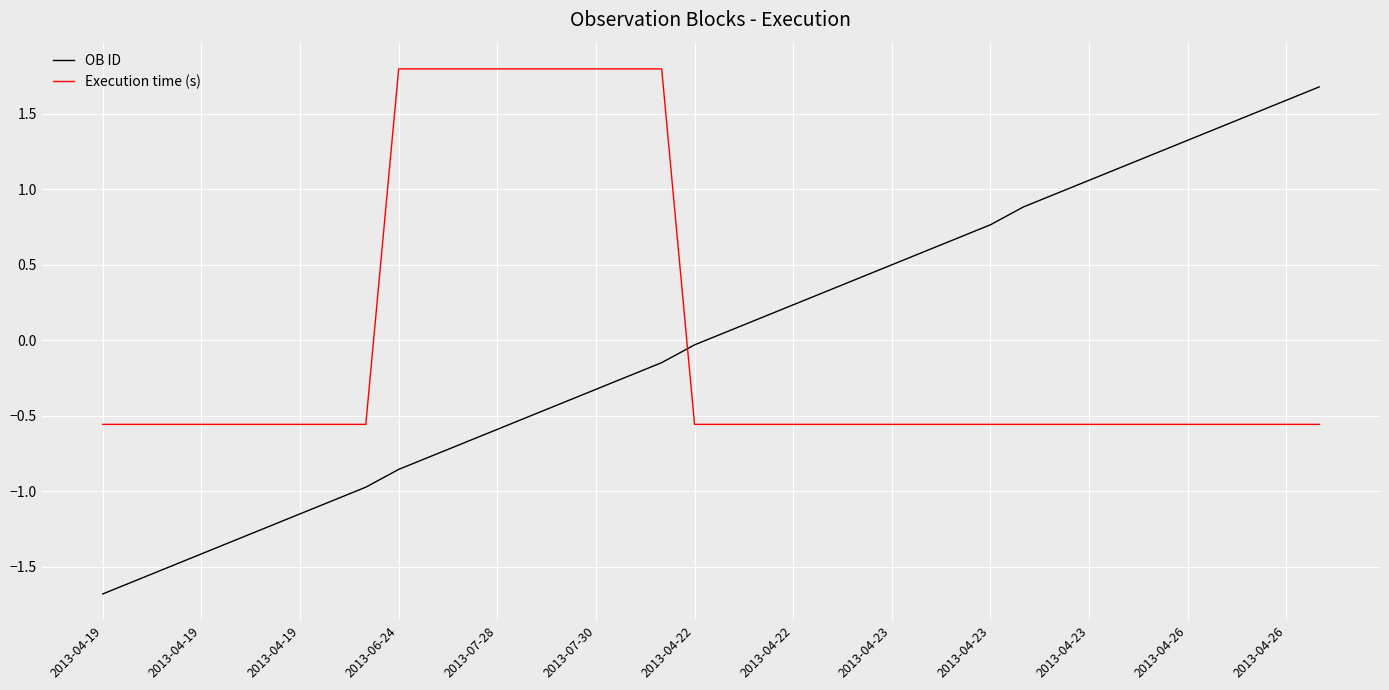

What are all the series names shown in the legend?

OB ID, Execution time (s)